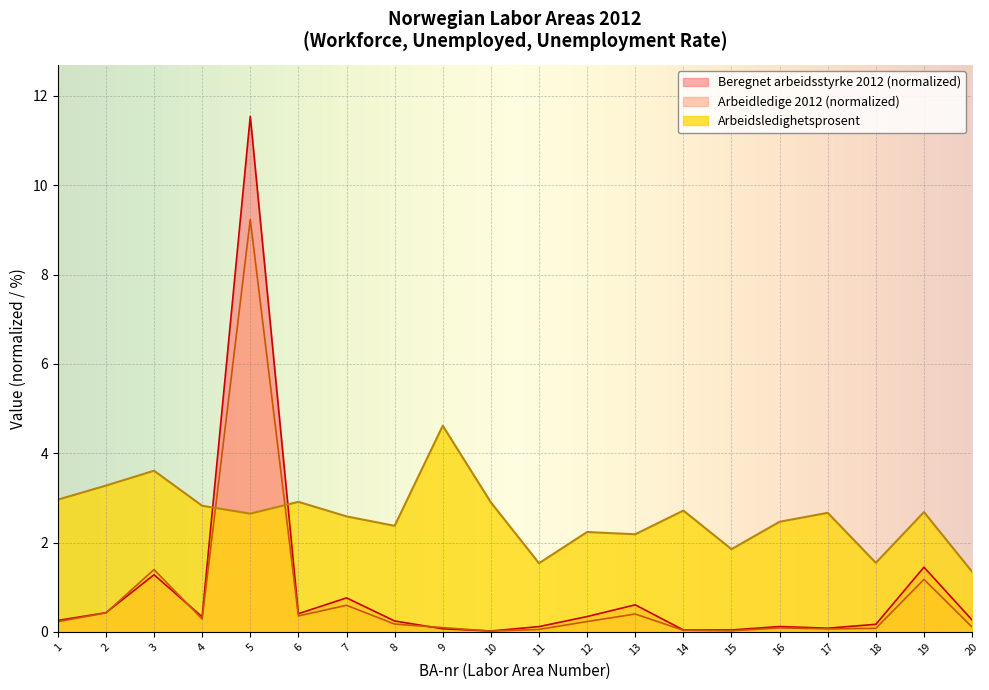

Which series changed the most between 8 and 19?

Beregnet arbeidsstyrke 2012 (normalized)